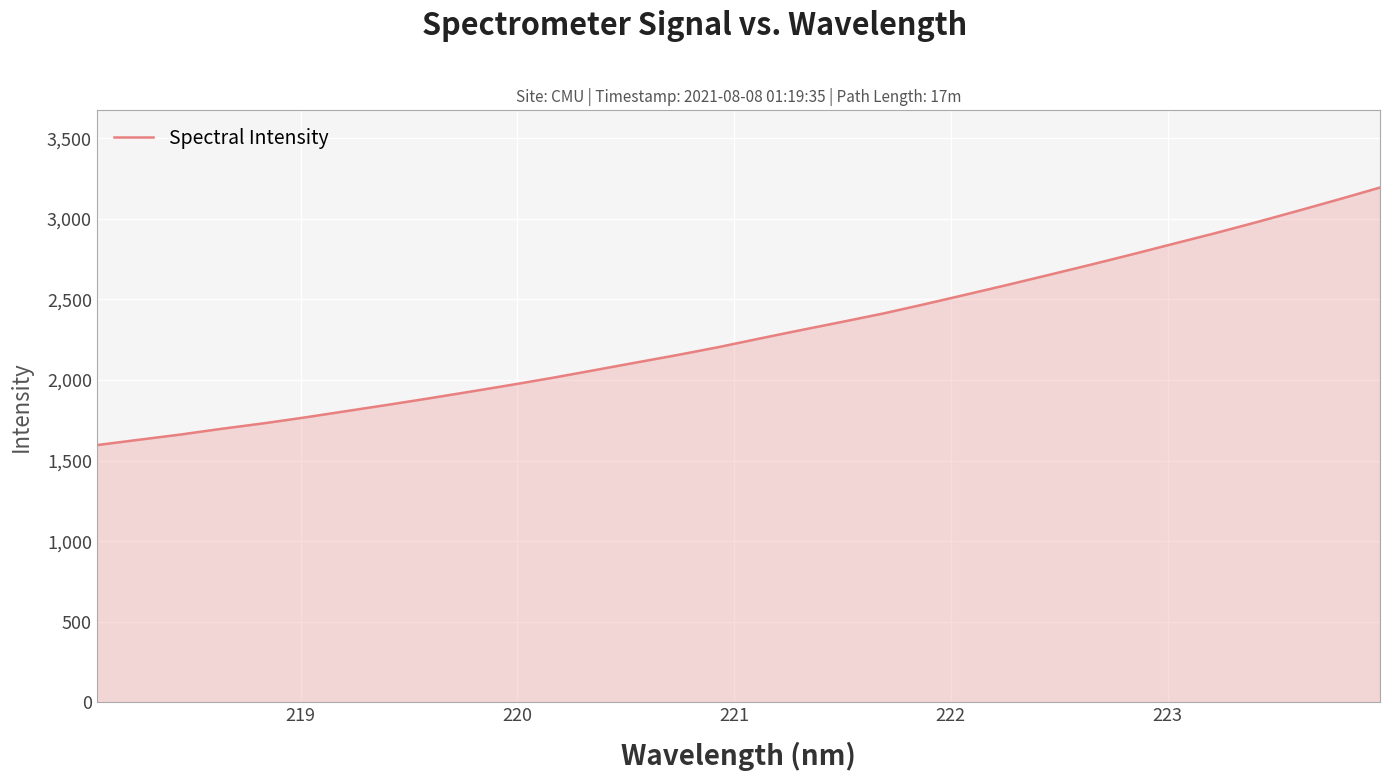

What is the difference between the maximum and minimum values?

1598.7